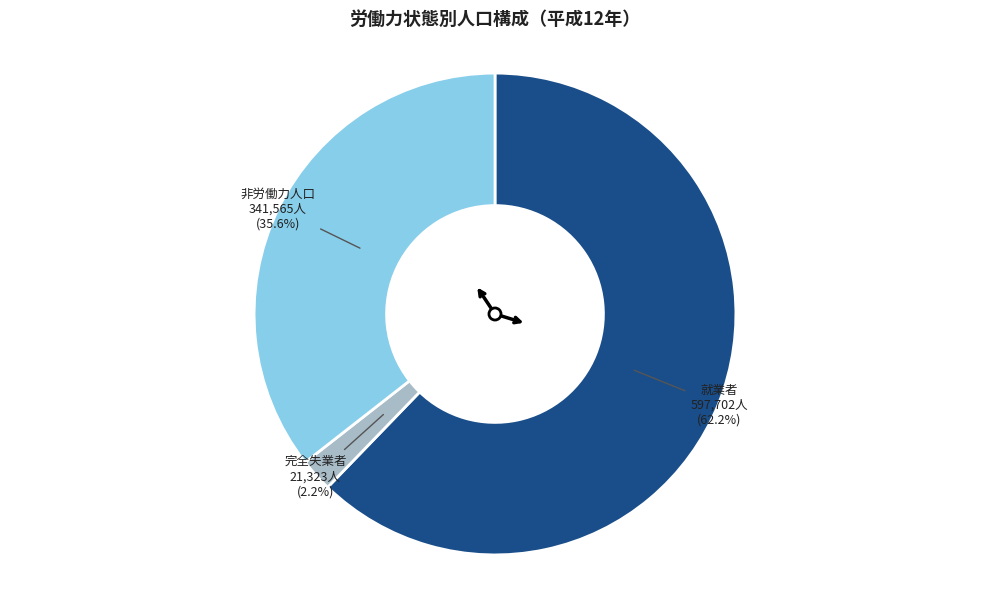

Count the number of slices in the pie.

3